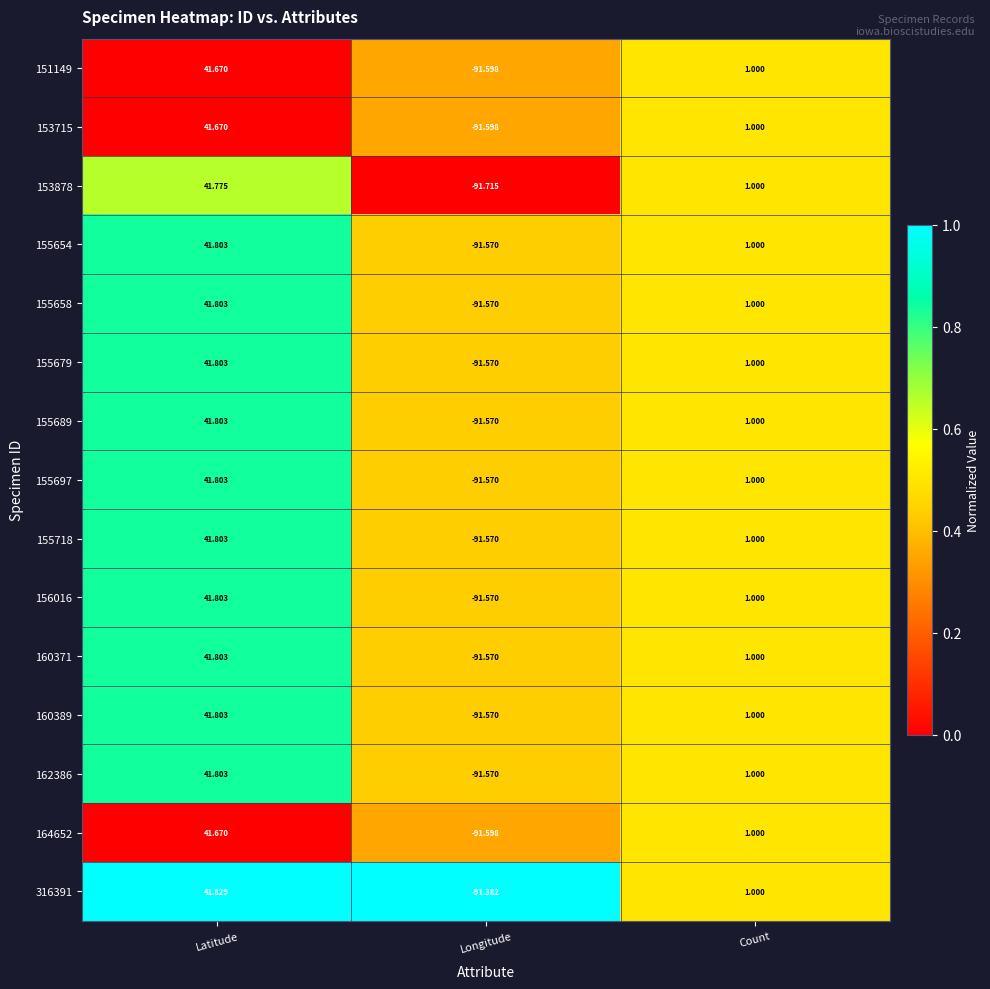

Rank the categories by 162386 value from highest to lowest.

Latitude, Count, Longitude